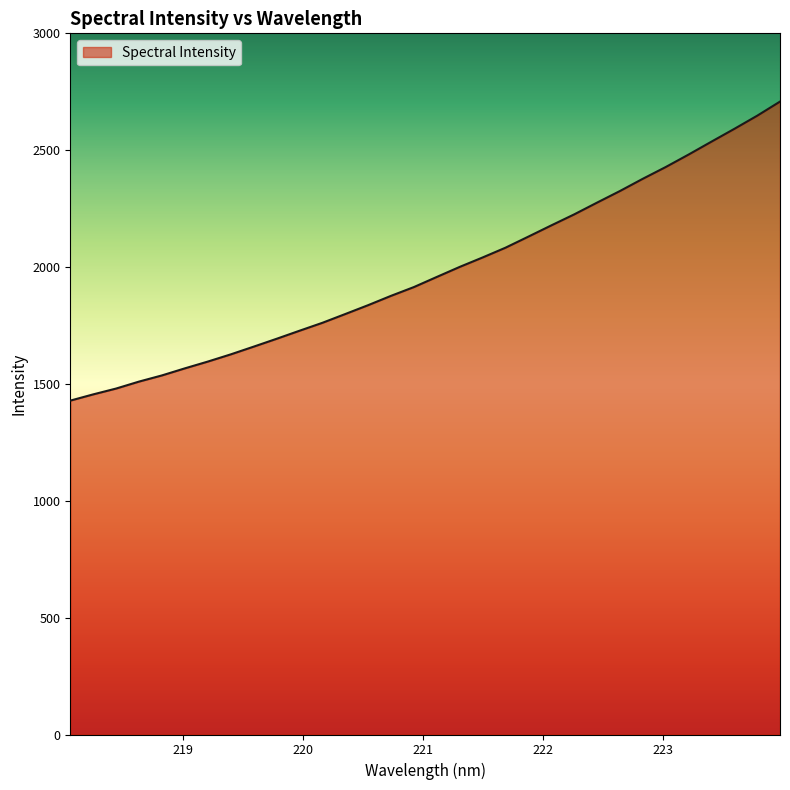

How many lines are shown in the chart?

1